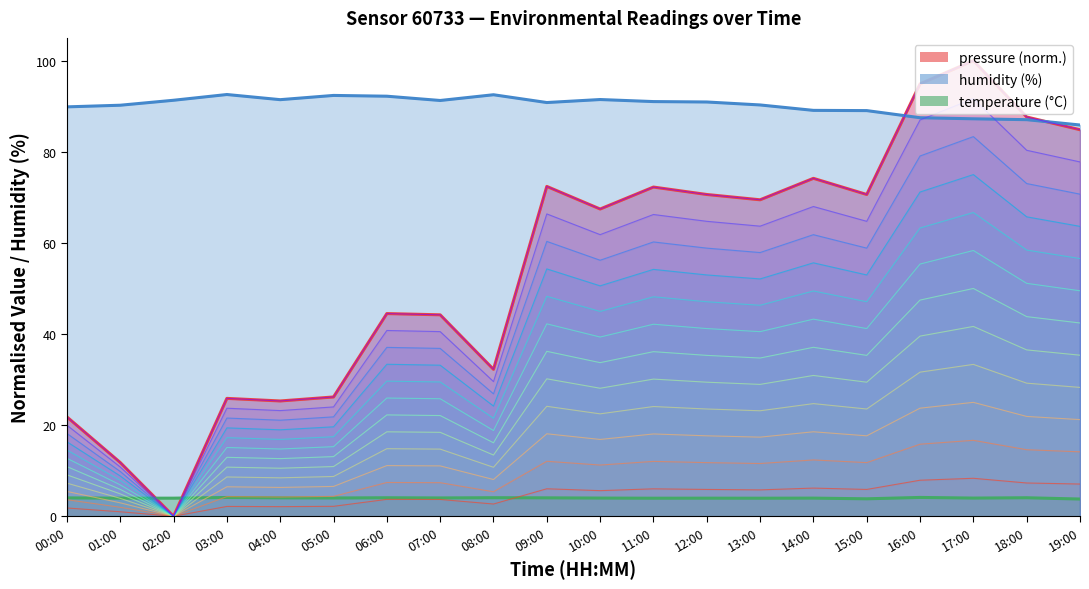

Between which two adjacent categories do pressure and humidity first intersect?

15:00 and 16:00